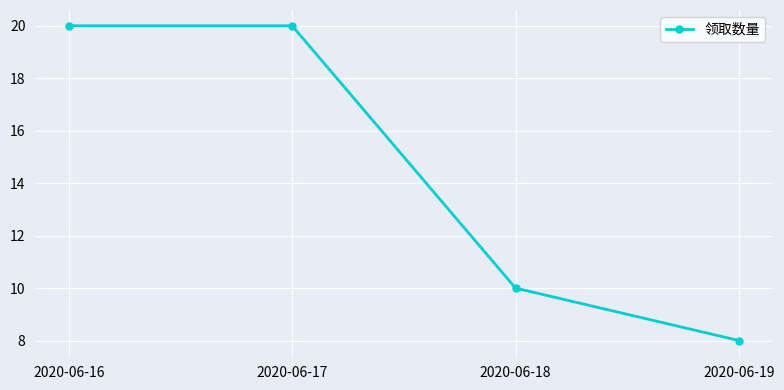

How many data points are less than 20?

2